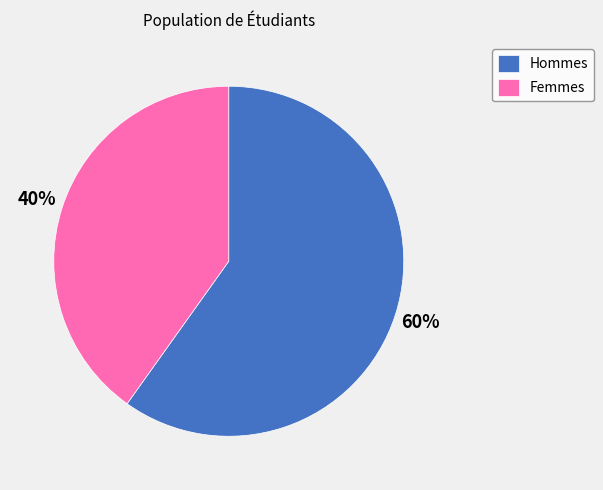

The Hommes slice represents 46% of the pie. True or false?

False